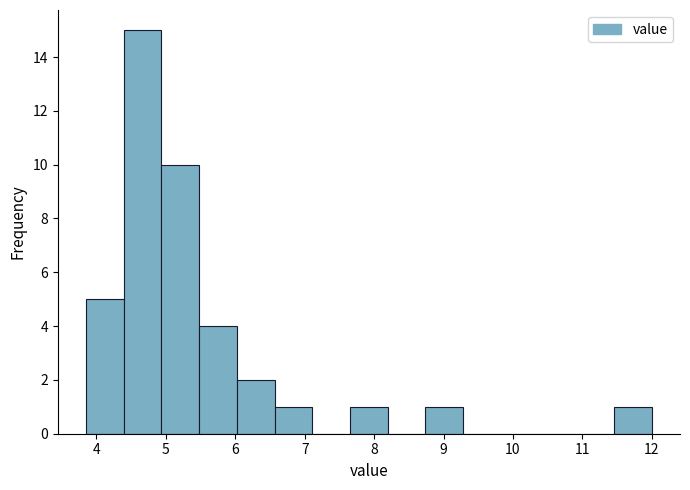

Reading left to right, transcribe this chart: for each bar, give the range it covers on the x-axis and its height. Neither the bar edges nor the heights are printed on the chart, so give them approximately, as read against the axes.

3.9 to 4.4: 5
4.4 to 4.9: 15
4.9 to 5.5: 10
5.5 to 6.0: 4
6.0 to 6.6: 2
6.6 to 7.1: 1
7.1 to 7.7: 0
7.7 to 8.2: 1
8.2 to 8.7: 0
8.7 to 9.3: 1
9.3 to 9.8: 0
9.8 to 10.4: 0
10.4 to 10.9: 0
10.9 to 11.5: 0
11.5 to 12.0: 1